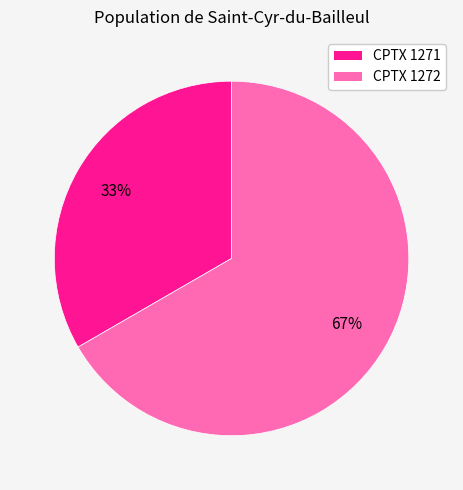

Which slice is the smallest?

CPTX 1271